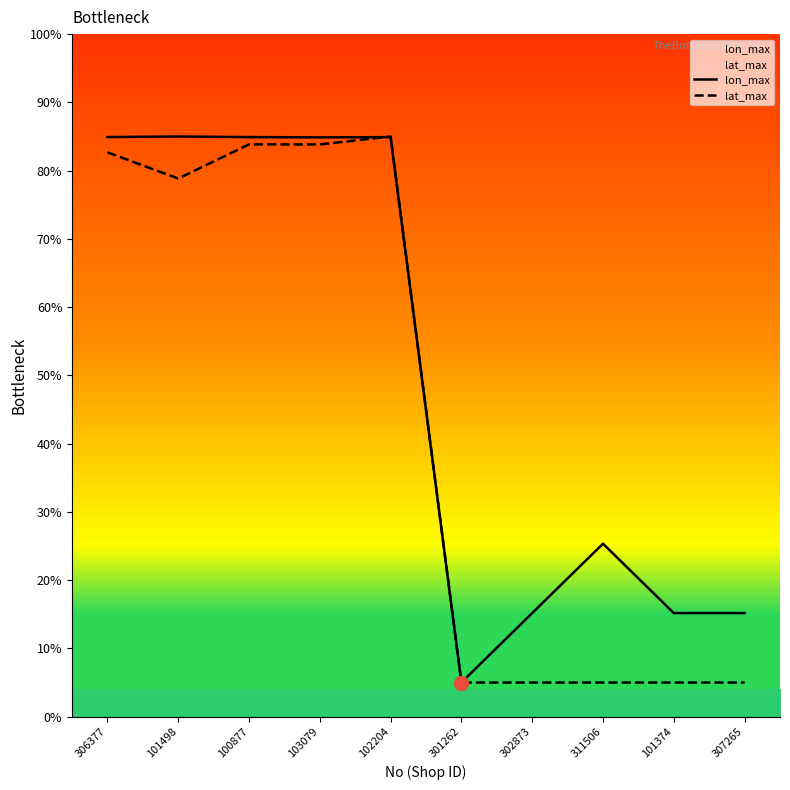

Between 103079 and 302873, which is larger?

103079